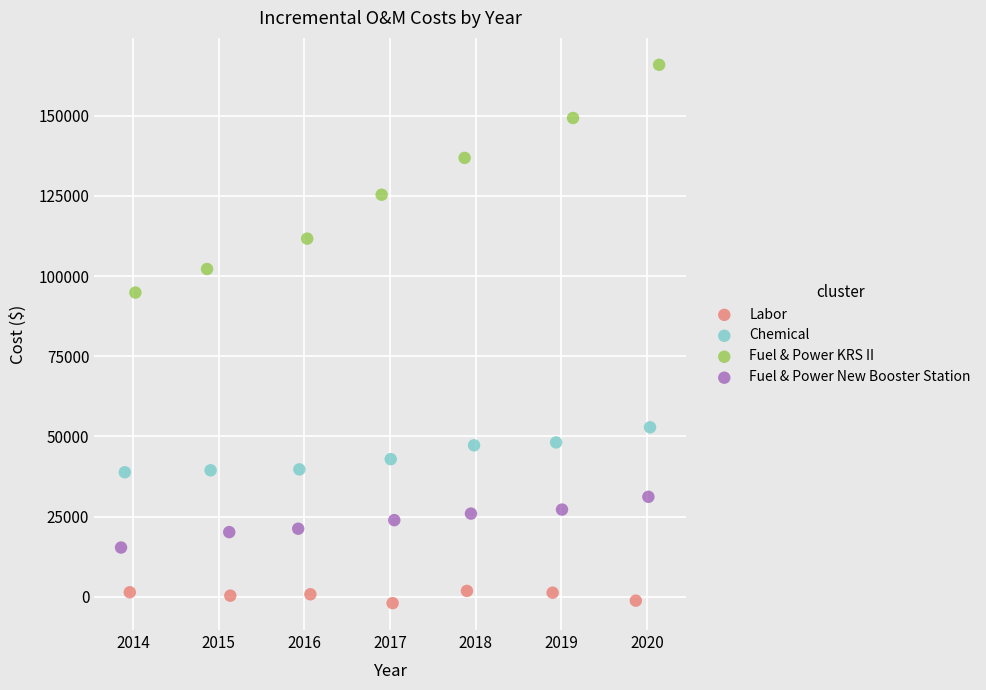

Which series reaches the minimum Y coordinate?

Labor